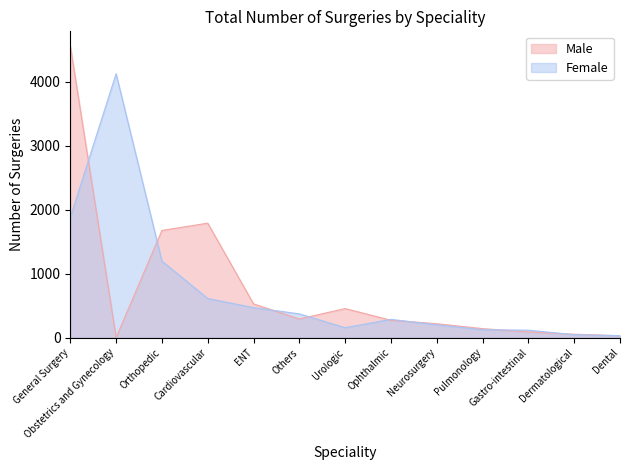

Between which two adjacent categories do Male and Female first intersect?

General Surgery and Obstetrics and Gynecology